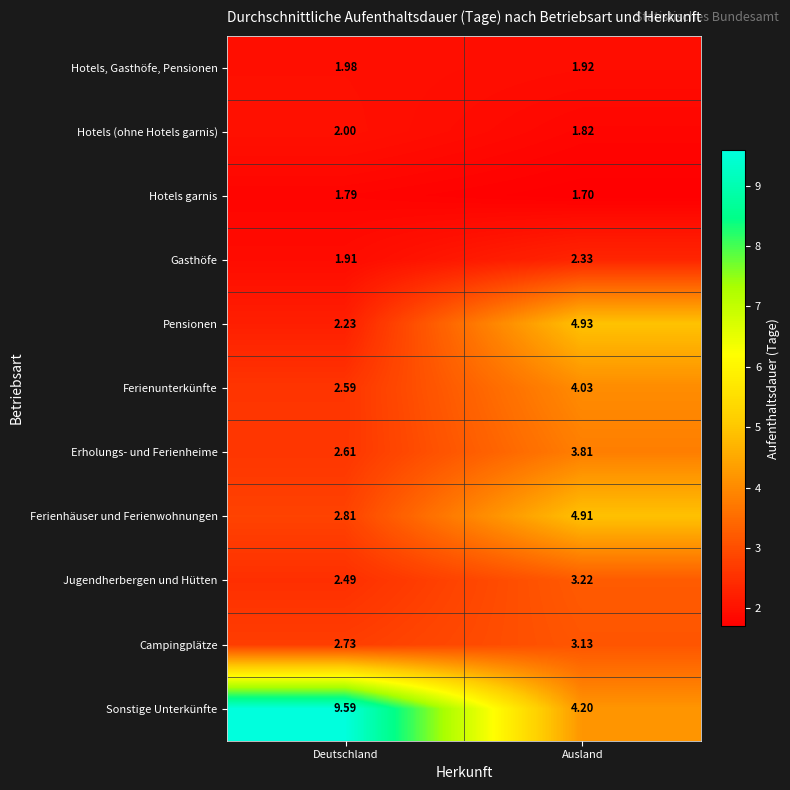

Rank the series by their maximum value, from lowest to highest.

Hotels garnis, Hotels, Gasthöfe, Pensionen, Hotels (ohne Hotels garnis), Gasthöfe, Campingplätze, Jugendherbergen und Hütten, Erholungs- und Ferienheime, Ferienunterkünfte, Ferienhäuser und Ferienwohnungen, Pensionen, Sonstige Unterkünfte